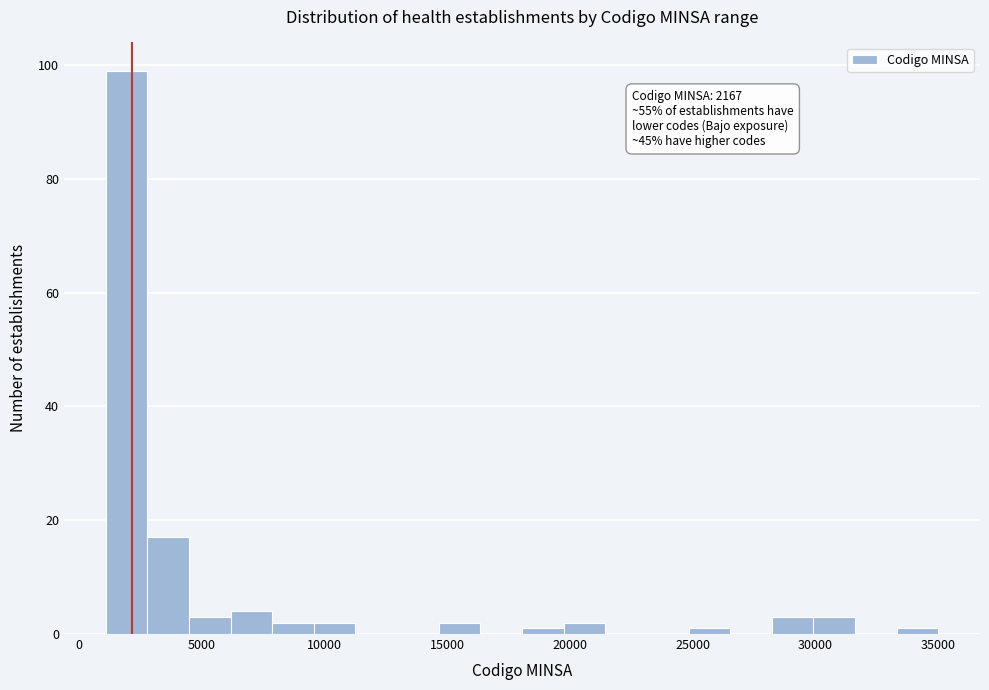

Read against the x-axis, roughly where is the centre of the tallest bar?

2000